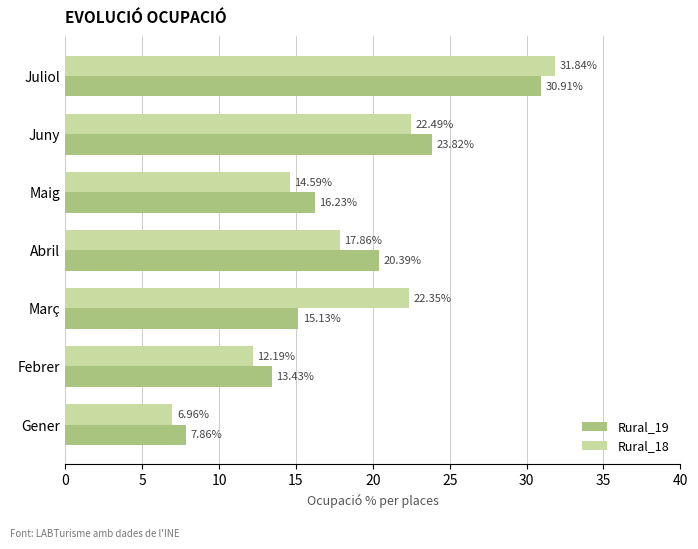

What is the difference between the maximum and minimum values in the Rural_18 series?

24.9